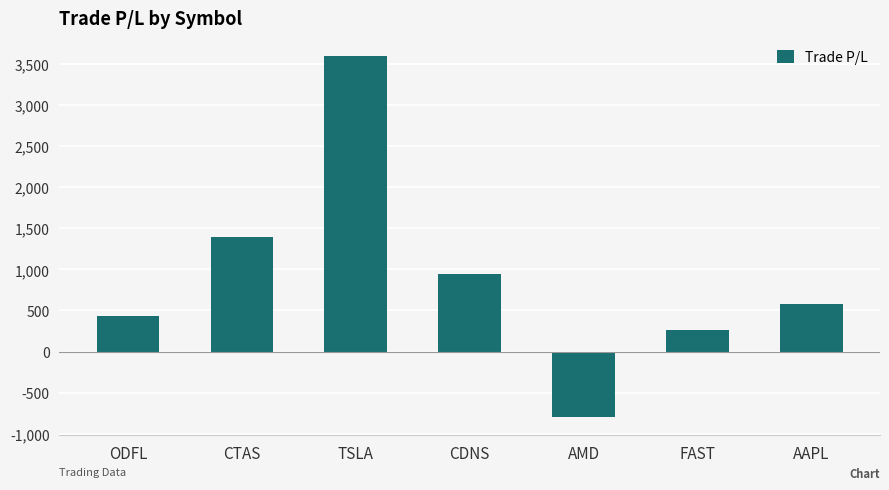

What is the sum of the values at AMD and CDNS?

148